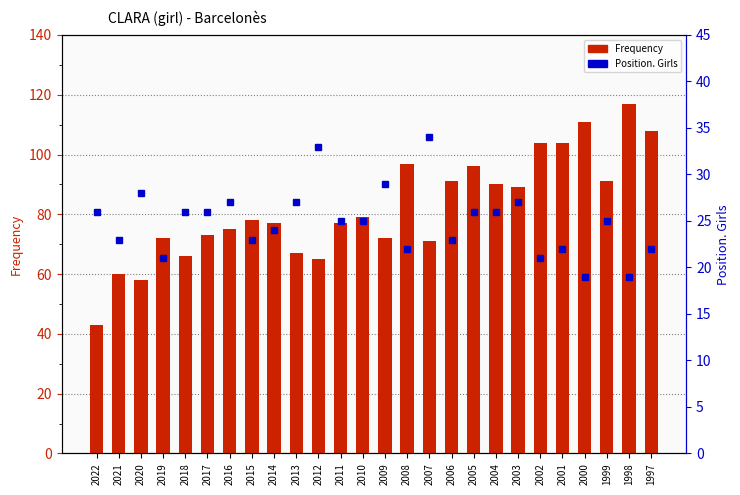

Is it true that Position. Girls equals 22 at 1997?

True